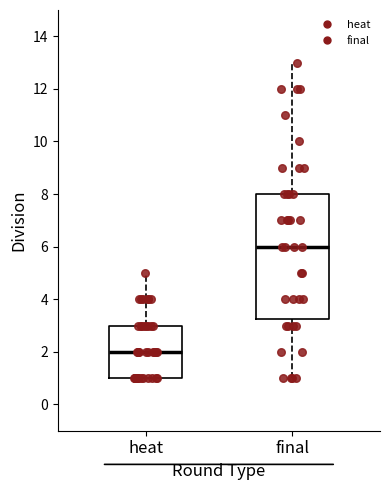

Reading left to right, read every box against the y-axis: the position of its median line, the range the box covers, and the ends of its whiskers. The values are not printed on the chart, so give them approximately, as read against the axis.

heat: median 2.0, box 1.0 to 3.0, whiskers 1.0 to 5.0
final: median 6.0, box 3.2 to 8.0, whiskers 1.0 to 13.0